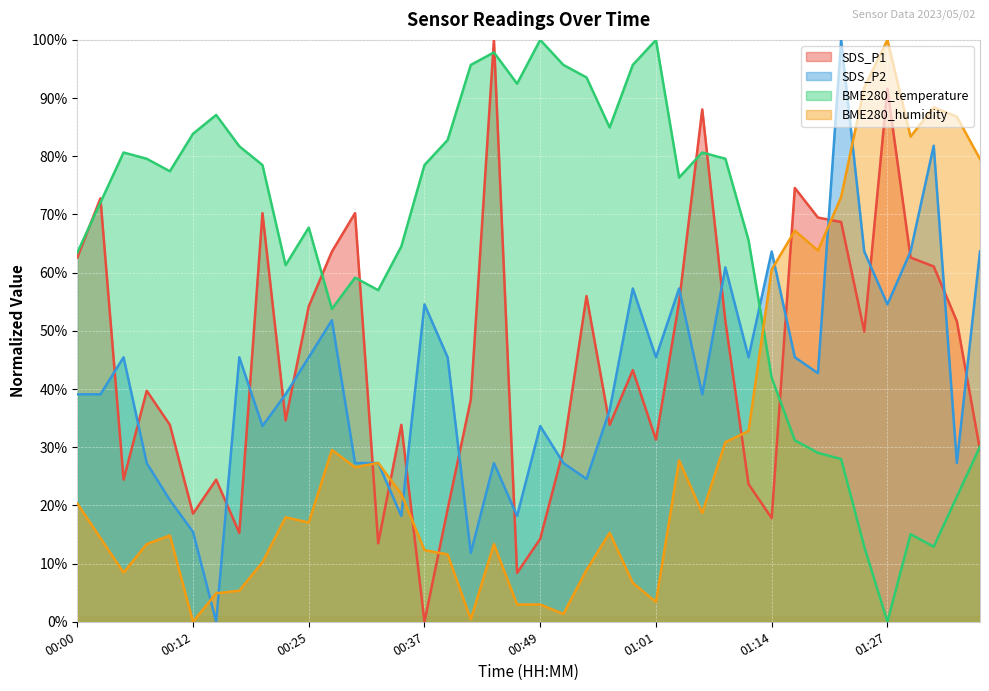

What are all the series names shown in the legend?

SDS_P1, SDS_P2, BME280_temperature, BME280_humidity